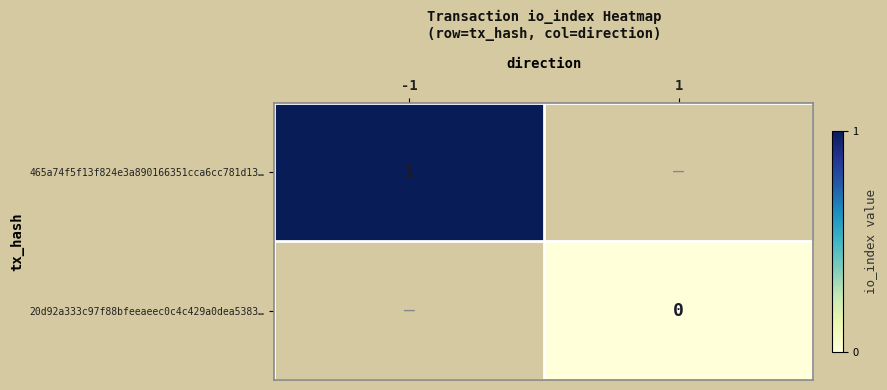

What is the greatest value displayed?

1.0